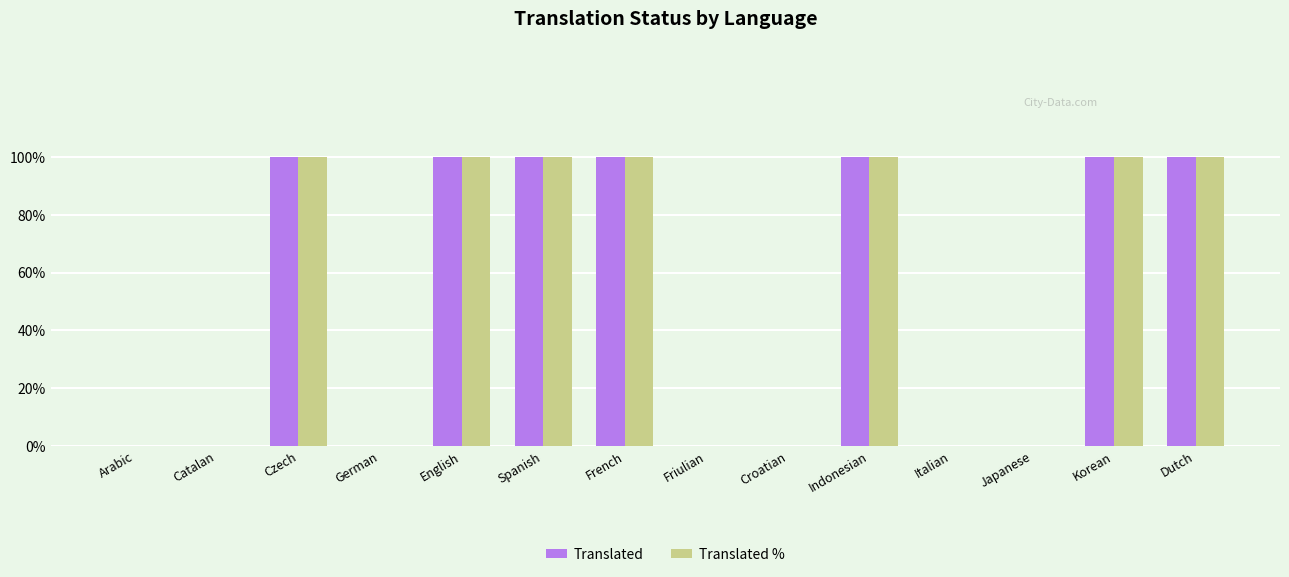

True or false: Translated has a value of 1 at Czech.

True